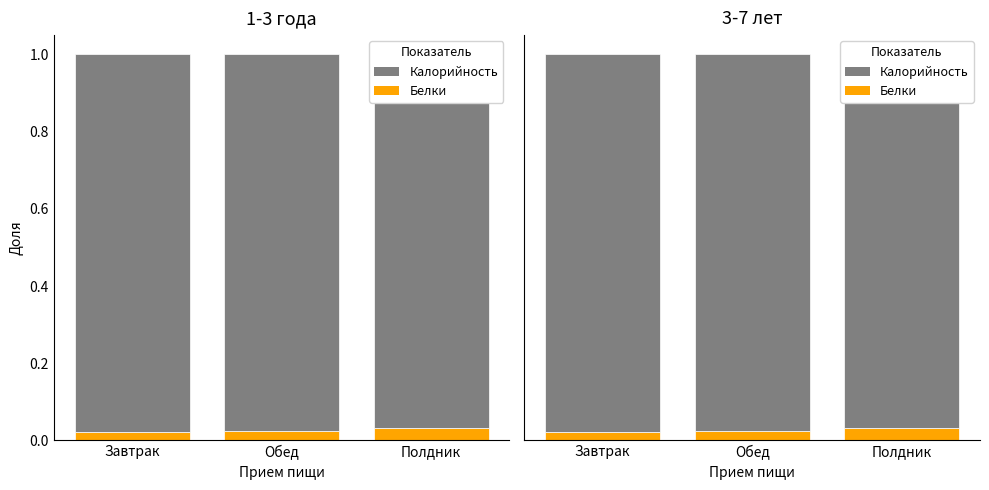

At how many categories does at least one series exceed 0?

3